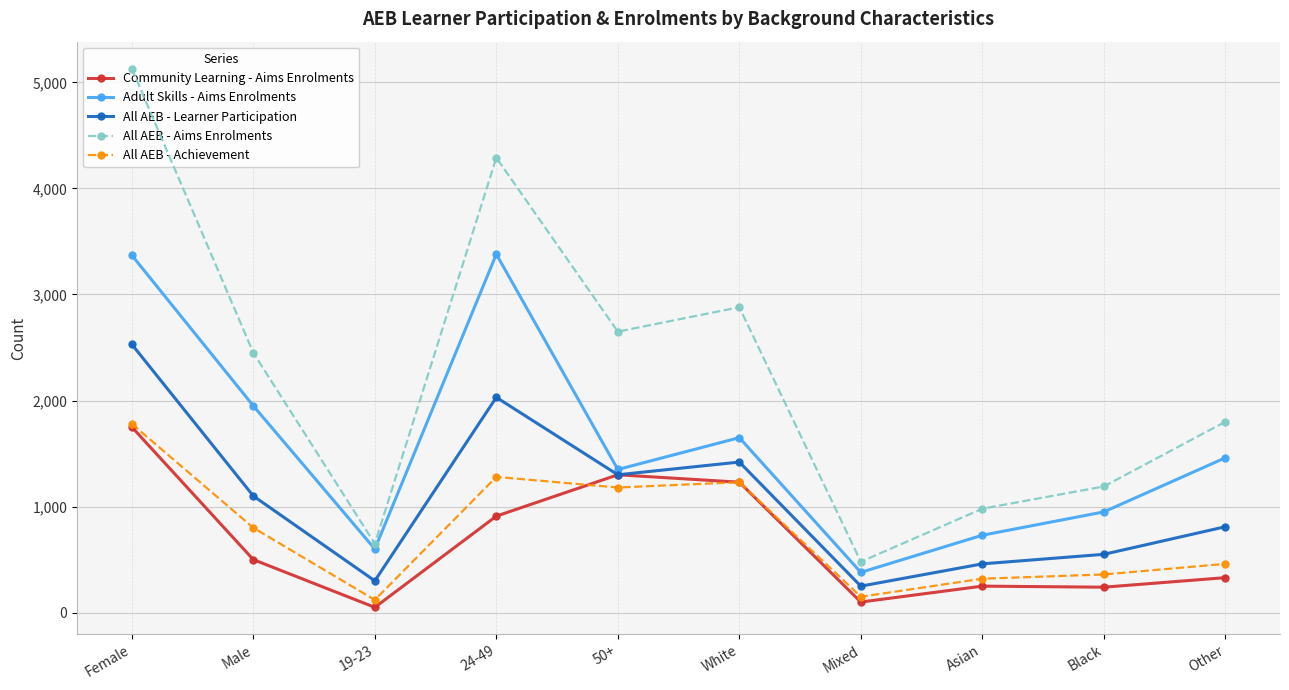

How many lines are shown in the chart?

5